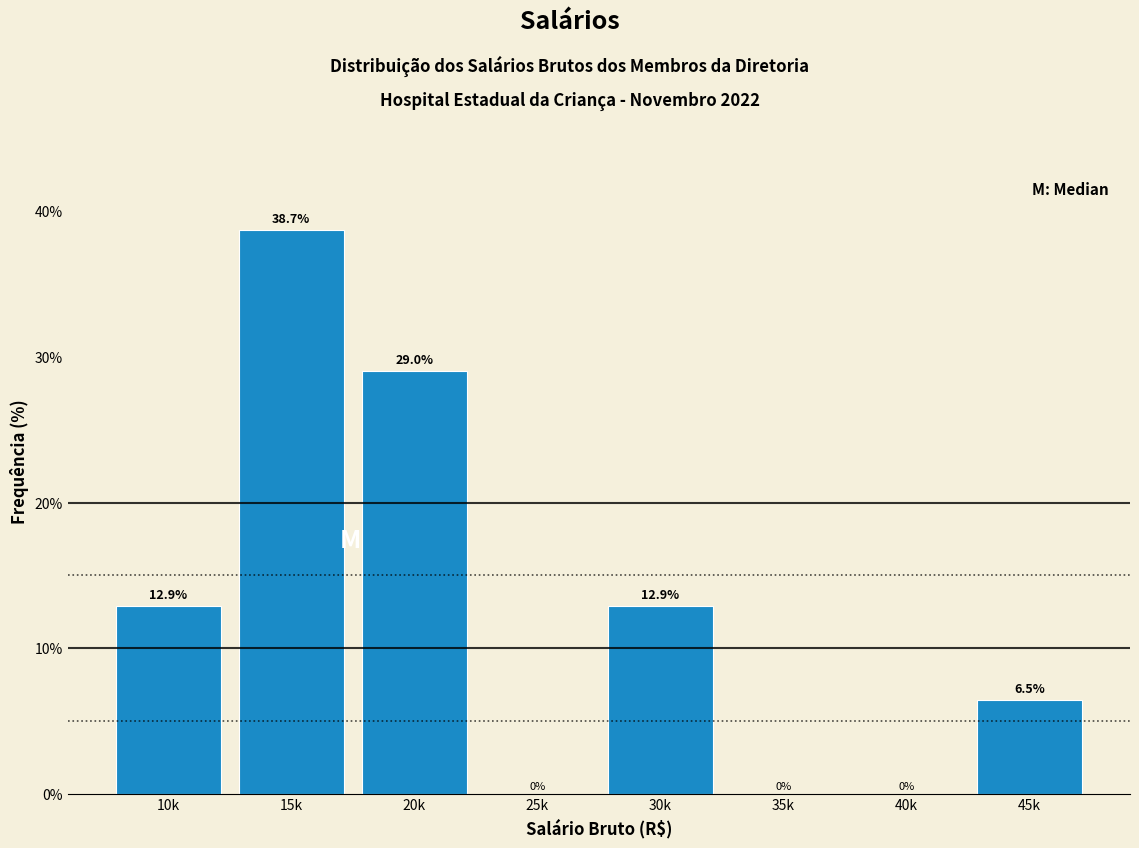

Reading right to left, list all the values displayed in this chart.

45k=6.5	40k=0.0	35k=0.0	30k=12.9	25k=0.0	20k=29.0	15k=38.7	10k=12.9